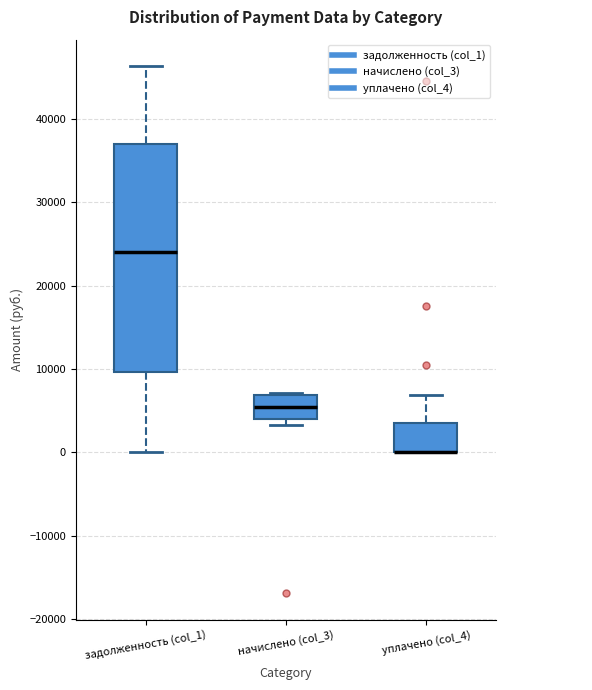

Reading left to right, transcribe this box plot: for each box, give where its median line is, the range the box spans, and where its two whiskers end, as read against the y-axis. The values are not printed on the chart, so give them approximately, as read against the axis.

задолженность (col_1): median 24000, box 10000 to 37000, whiskers 0 to 46000
начислено (col_3): median 6000, box 4000 to 7000, whiskers 3000 to 7000
уплачено (col_4): median 0 (drawn on the box's lower edge), box 0 to 4000, whiskers 0 to 7000